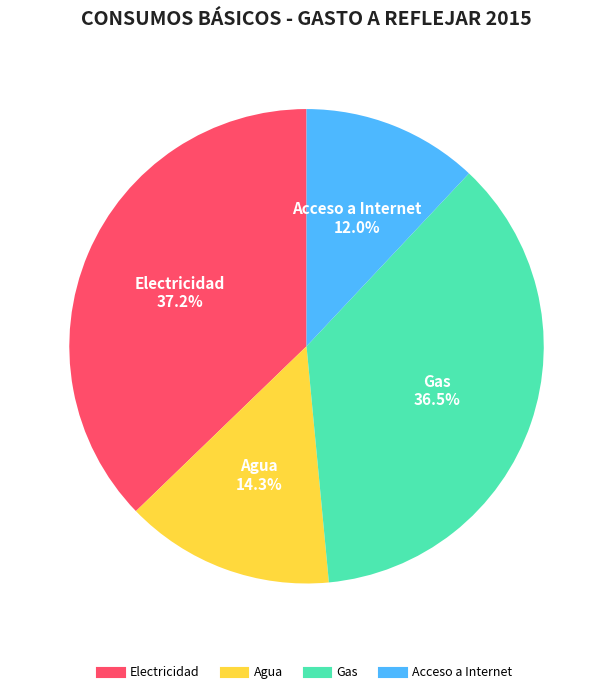

Does any single category account for the majority?

No